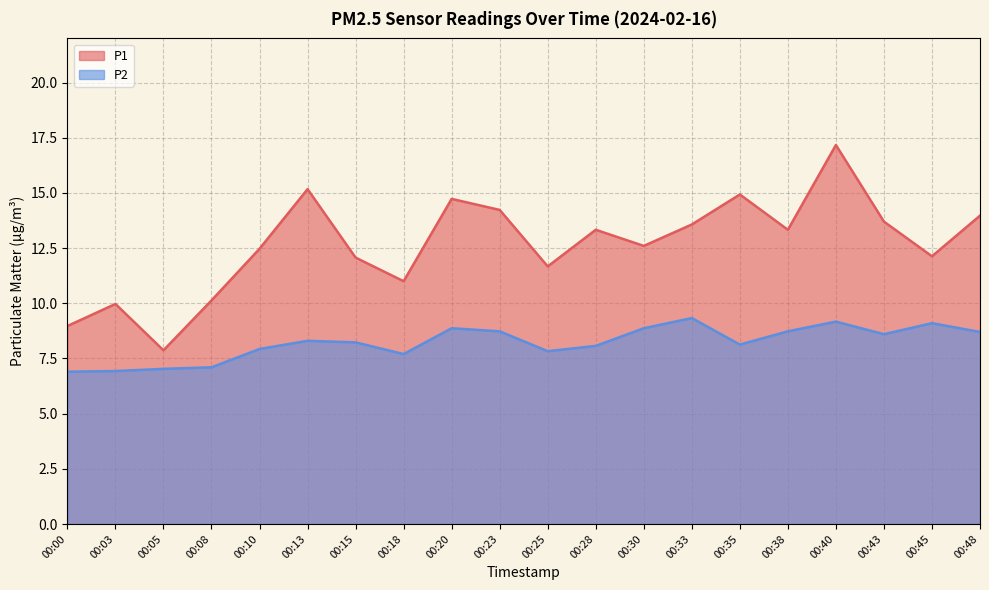

Where is the first local minimum for P2?

00:18